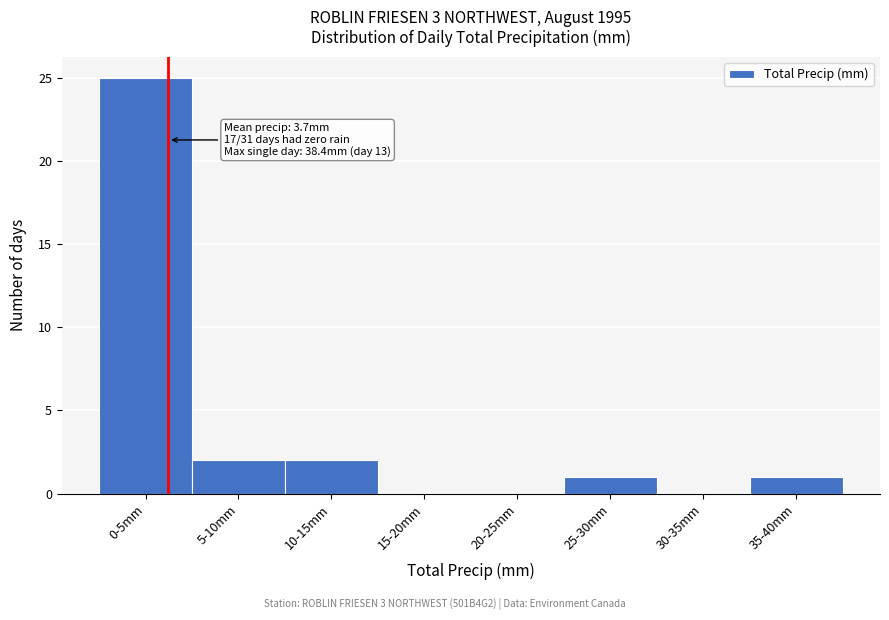

Reading right to left, list all the values displayed in this chart.

35-40mm=1	30-35mm=0	25-30mm=1	20-25mm=0	15-20mm=0	10-15mm=2	5-10mm=2	0-5mm=25